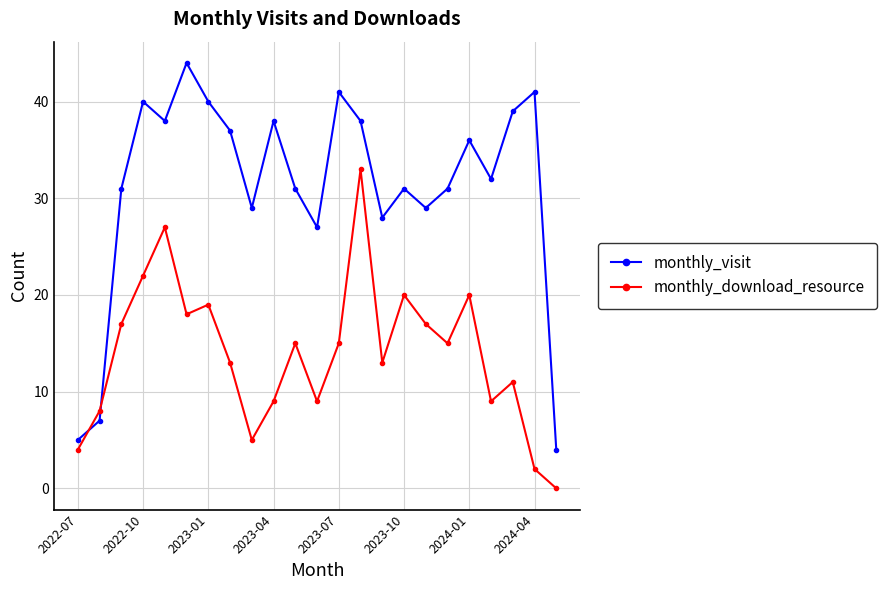

What is the value of the monthly_visit point at the 14th from the left?

38